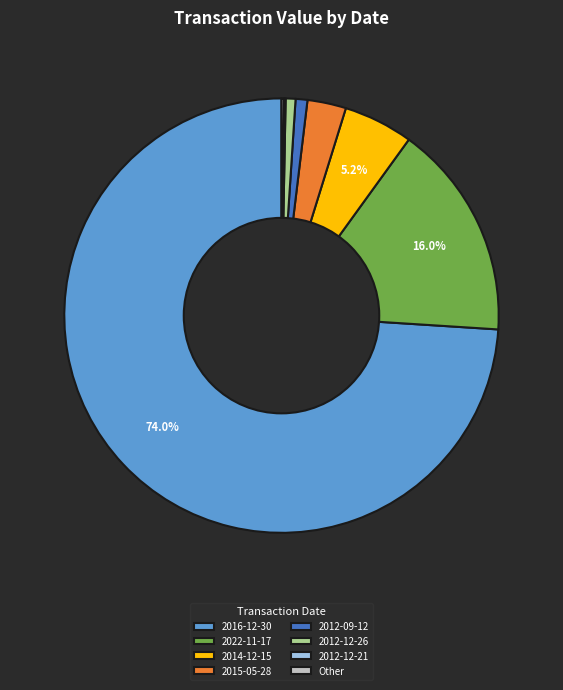

What is the largest slice in the pie chart?

2016-12-30